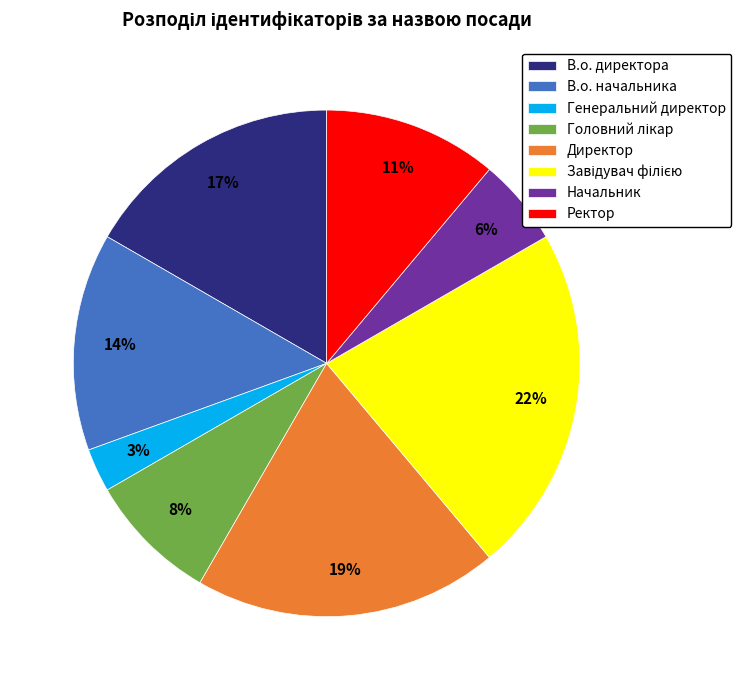

How many slices are in this pie chart?

8